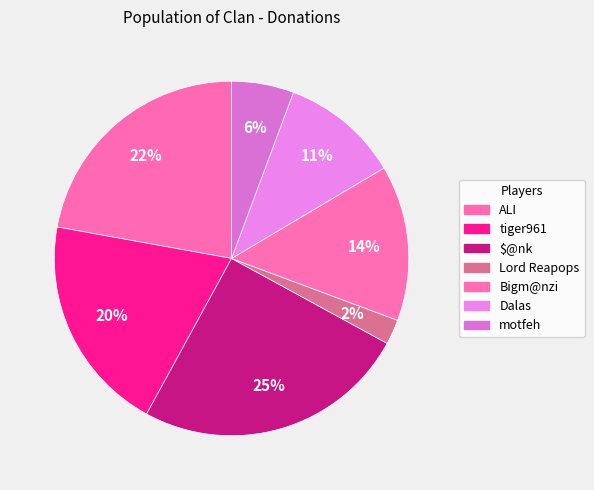

To the nearest percent, what is the difference between the Bigm@nzi and Dalas slice percentages?

3%